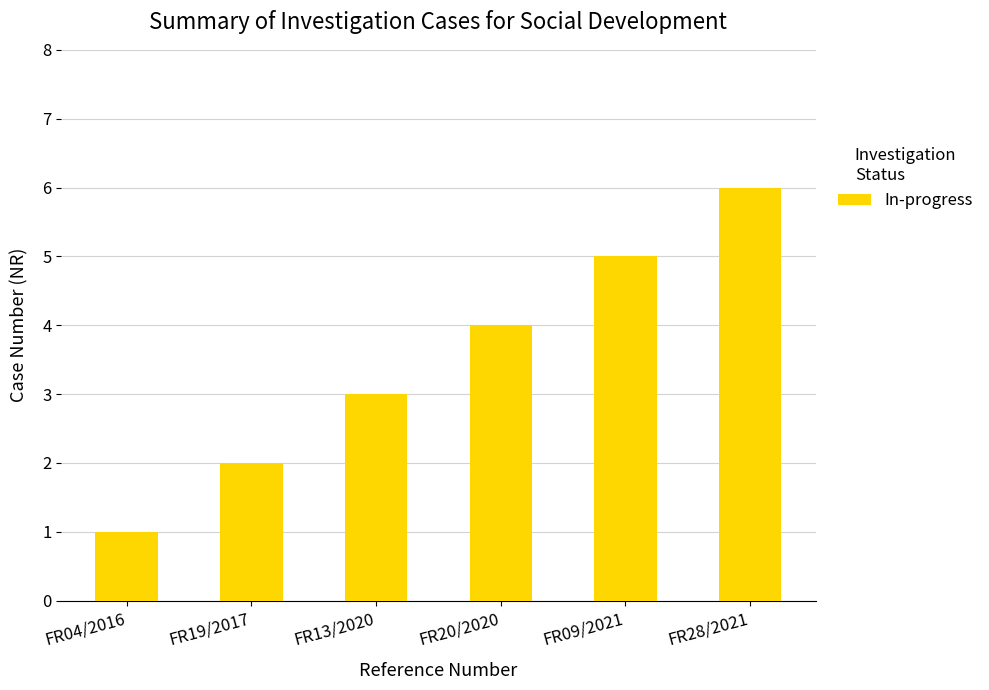

At which category does the chart reach its peak across all series?

FR28/2021